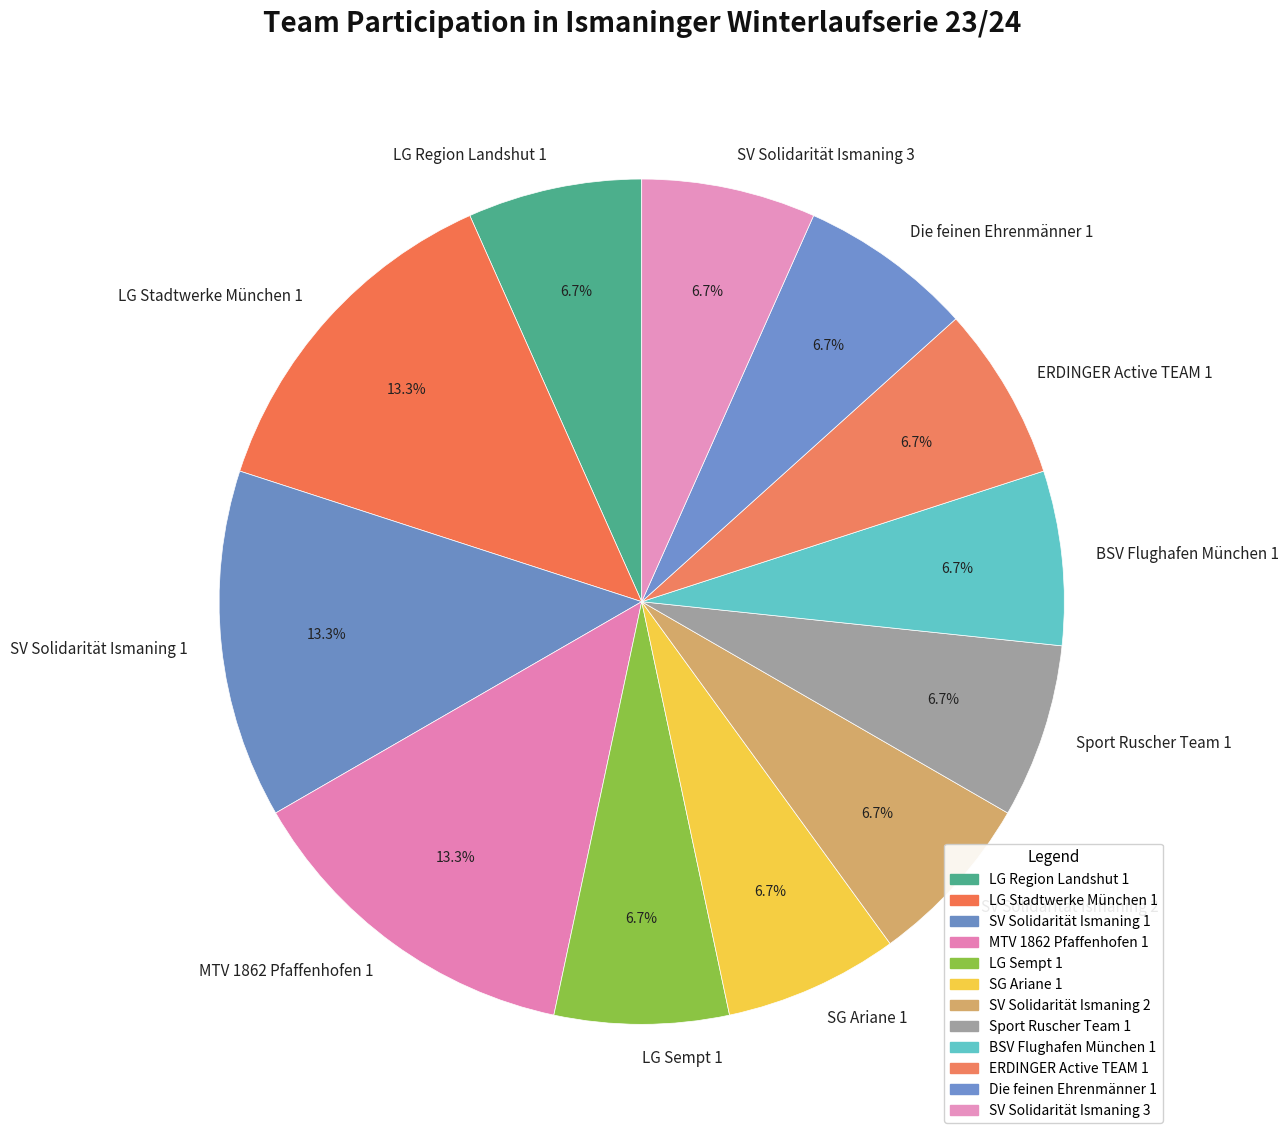

Is the sum of ERDINGER Active TEAM 1 and BSV Flughafen München 1 greater than half?

No